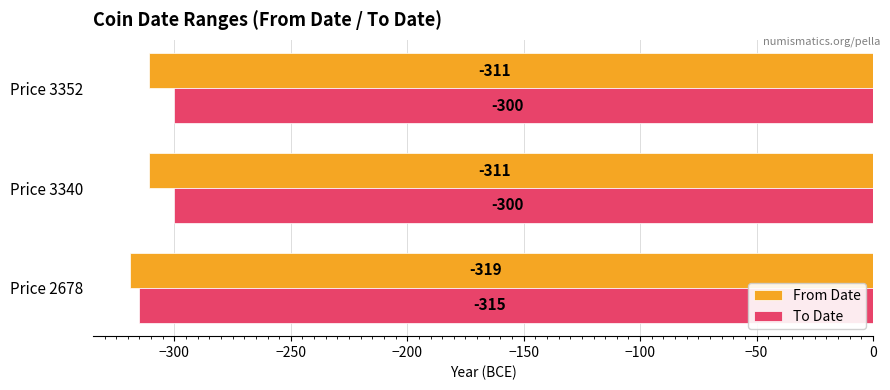

At Price 3352, list the series in order from largest to smallest.

To Date, From Date